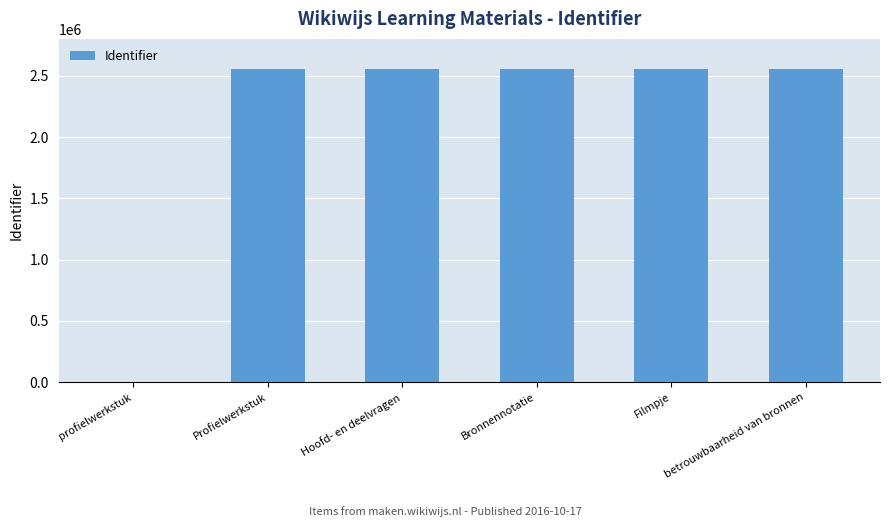

What is the maximum value shown in the chart?

2556069